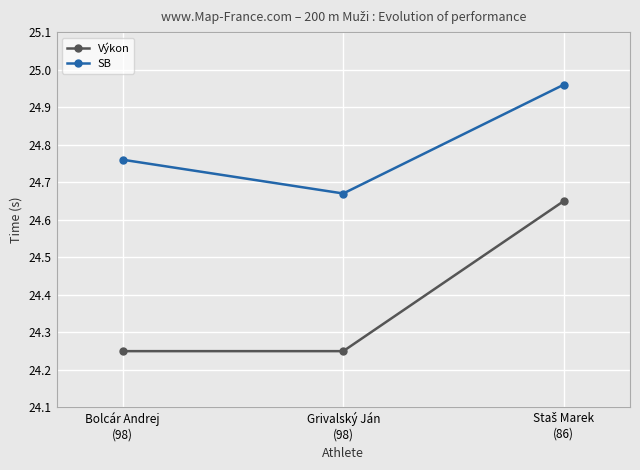

At how many categories does at least one series exceed 24?

3